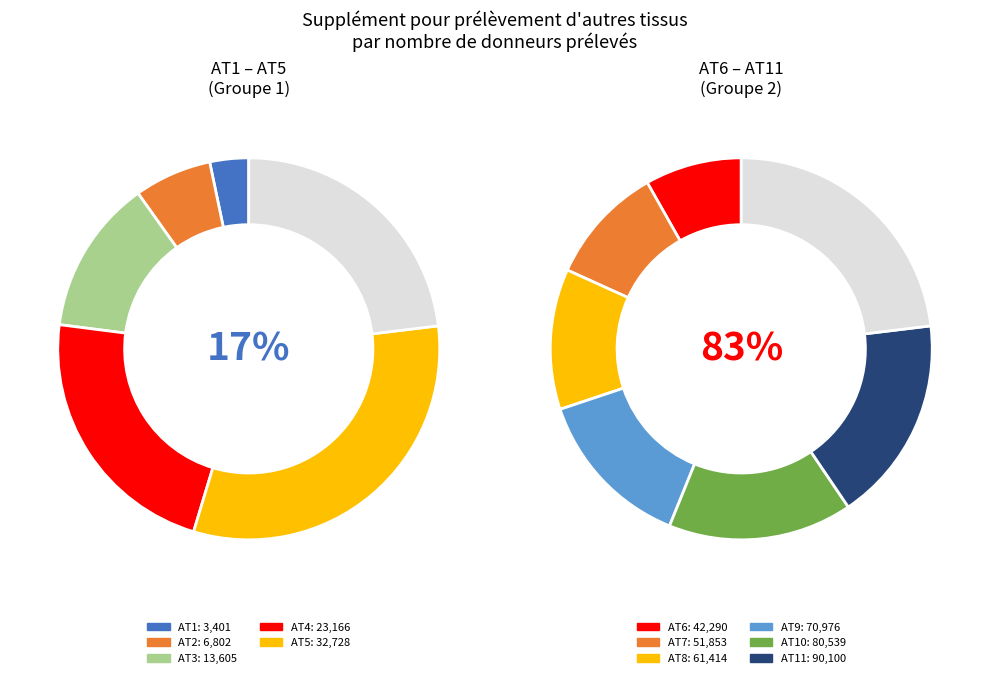

What percentage is the AT9 slice, to the nearest percent?

15%